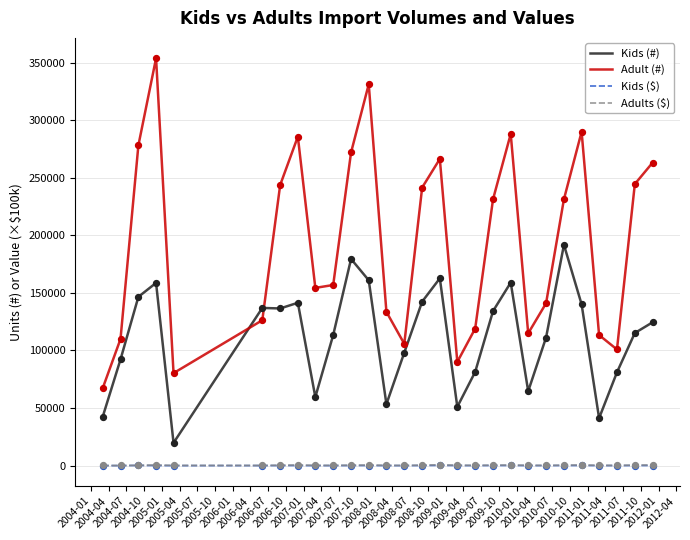

Which series has the largest total across all categories?

Adult (#)